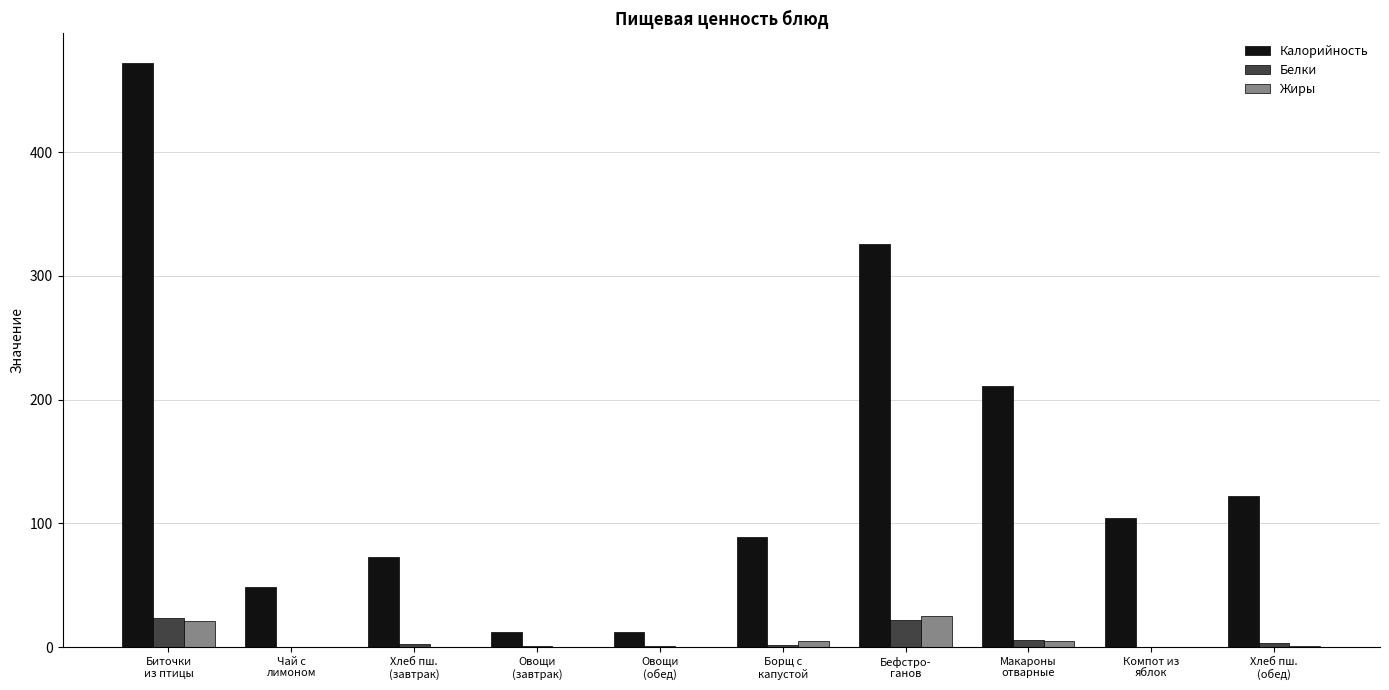

How many categories are shown in the chart?

10